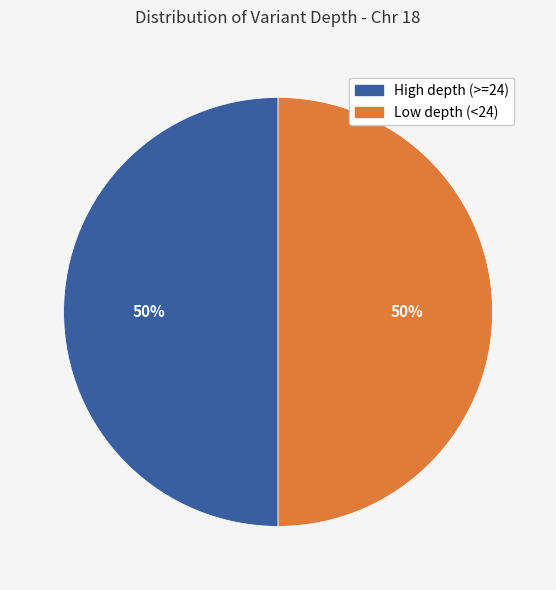

How many segments does this pie chart have?

2